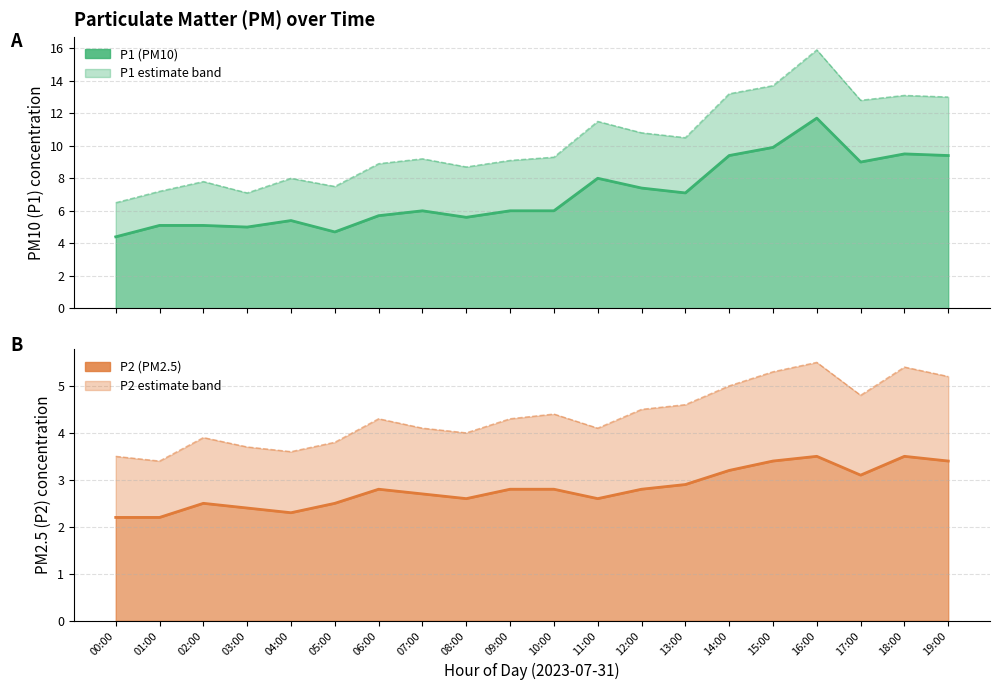

Which series has the widest spread of values?

P1_upper